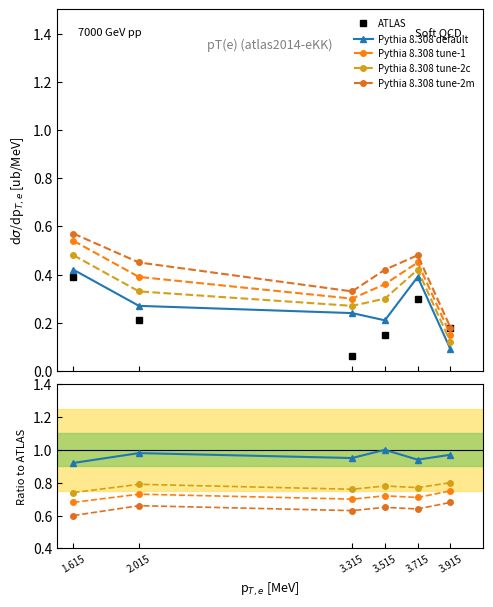

Count the ATLAS values in the range 0 to 1.

6